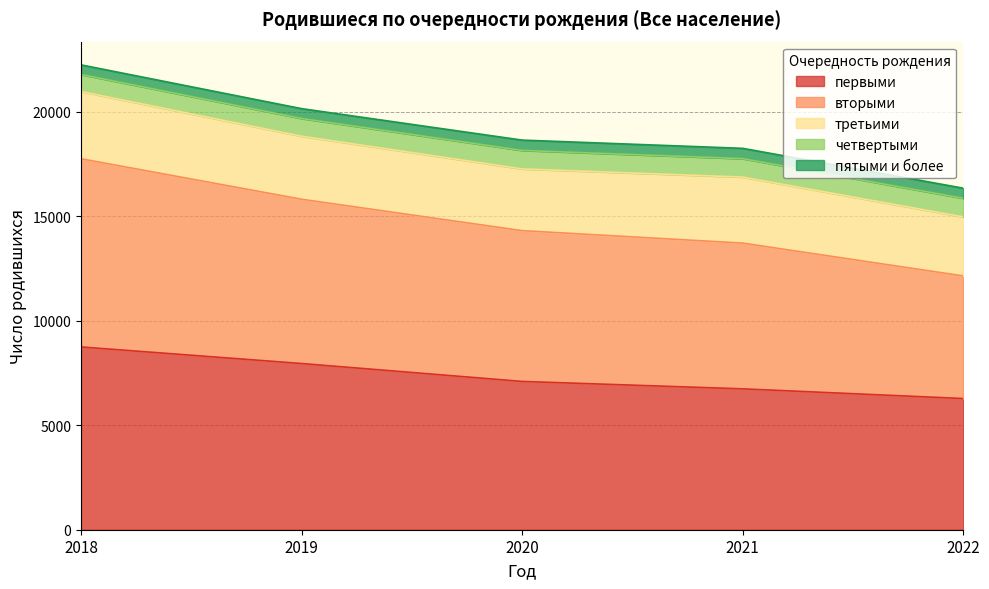

At 2019, list the series in order from smallest to largest.

пятыми и более, четвертыми, третьими, вторыми, первыми